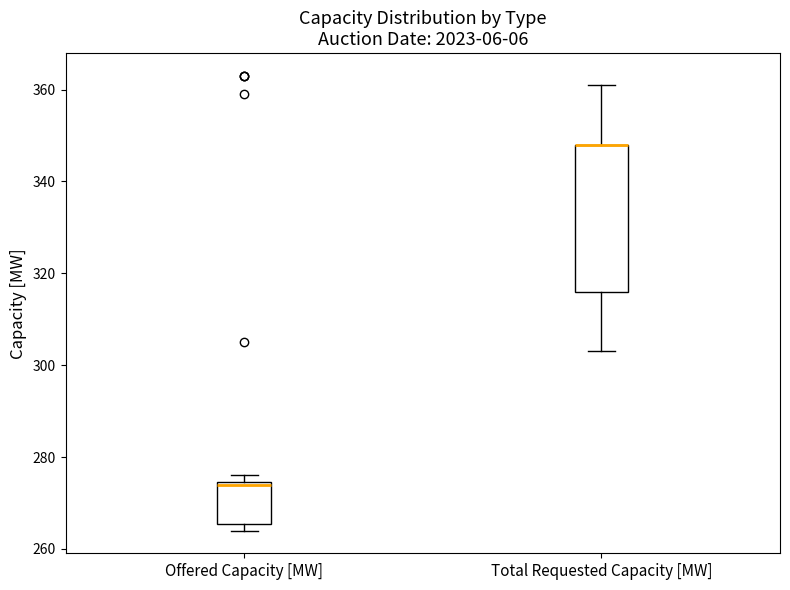

Reading left to right, transcribe this box plot: for each box, give where its median line is, the range the box spans, and where its two whiskers end, as read against the y-axis. The values are not printed on the chart, so give them approximately, as read against the axis.

Offered Capacity [MW]: median 274, box 266 to 274, whiskers 264 to 276
Total Requested Capacity [MW]: median 348 (drawn on the box's upper edge), box 316 to 348, whiskers 304 to 362